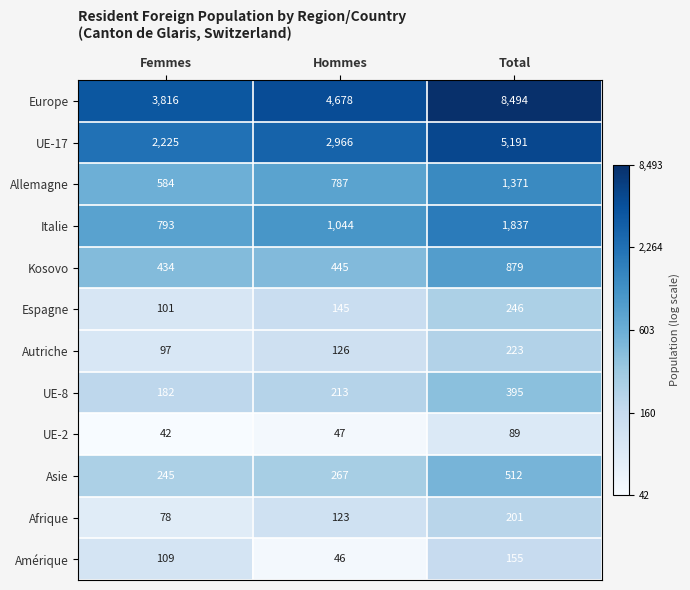

What is the difference between the maximum and minimum values in the Espagne series?

145